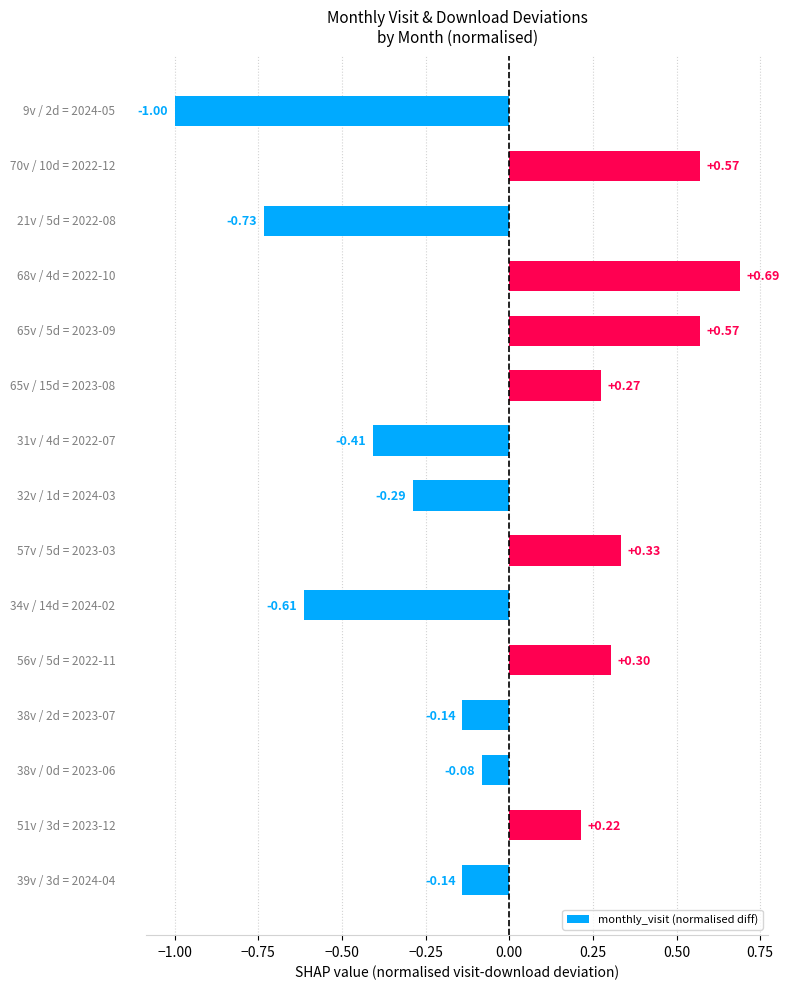

Does the chart contain any negative values?

Yes